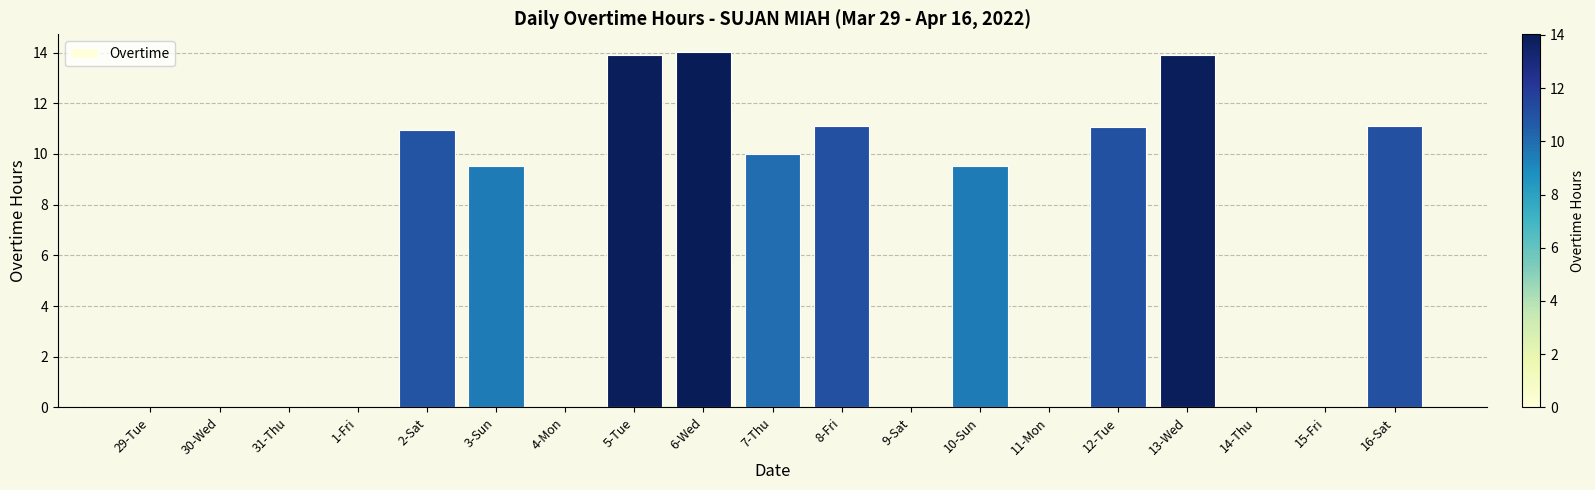

Which has a higher value, 31-Thu or 7-Thu?

7-Thu